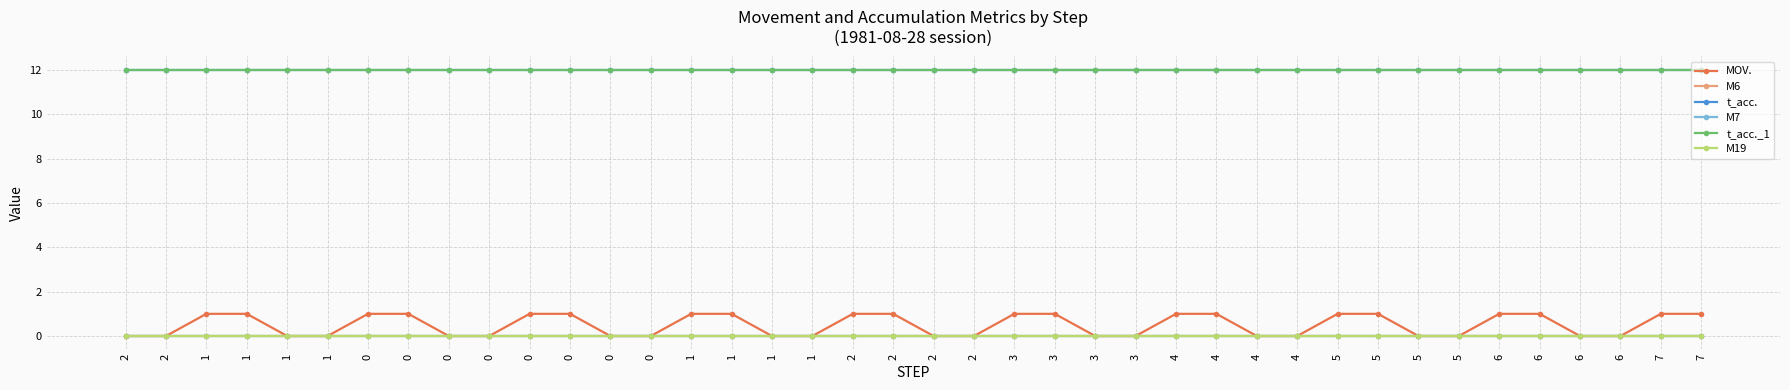

True or false: M19 has a value of 0 at 0.

True